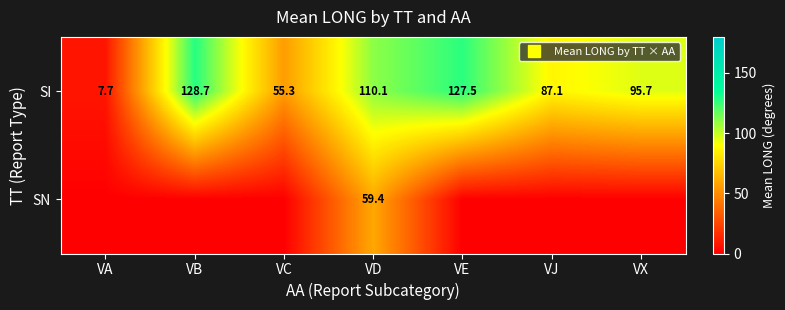

What is the average value of the SI series?

87.4